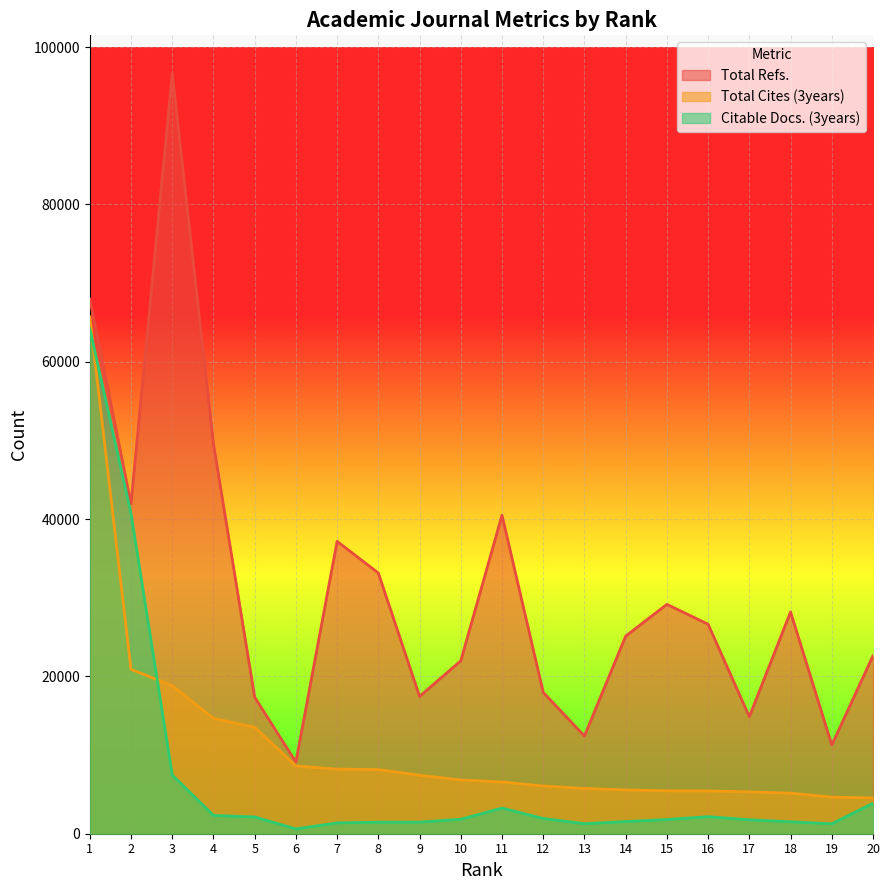

List the labels in order of Total Cites (3years) value, largest first.

1, 2, 3, 4, 5, 6, 7, 8, 9, 10, 11, 12, 13, 14, 15, 16, 17, 18, 19, 20